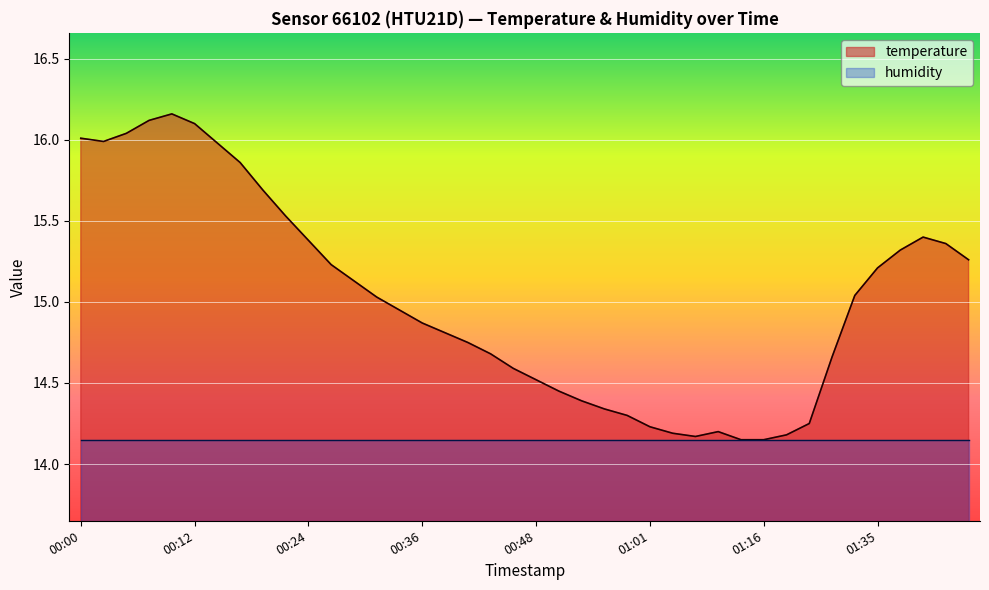

Which label corresponds to the largest value in the chart?

00:09